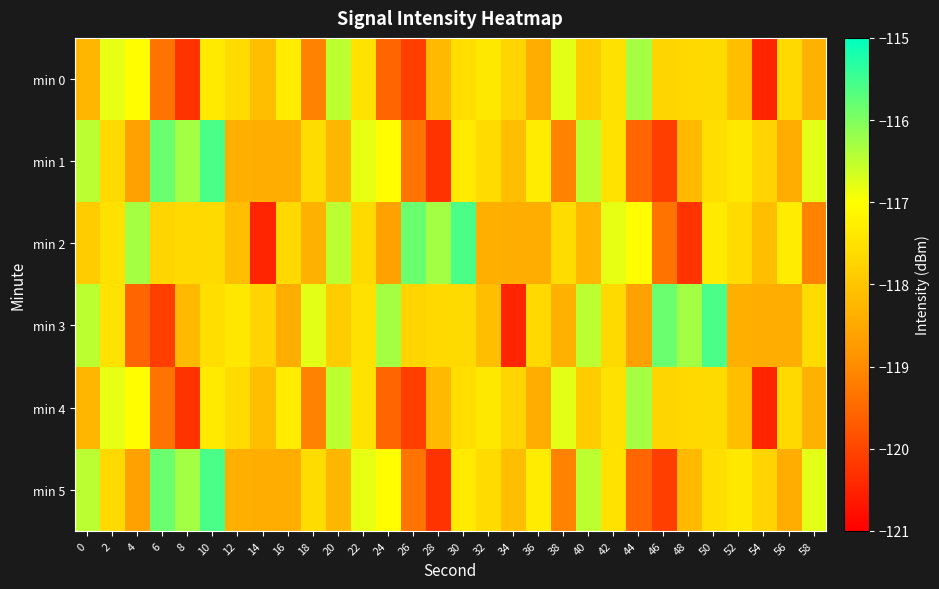

Rank the series by their maximum value, from highest to lowest.

min 1, min 2, min 3, min 5, min 0, min 4